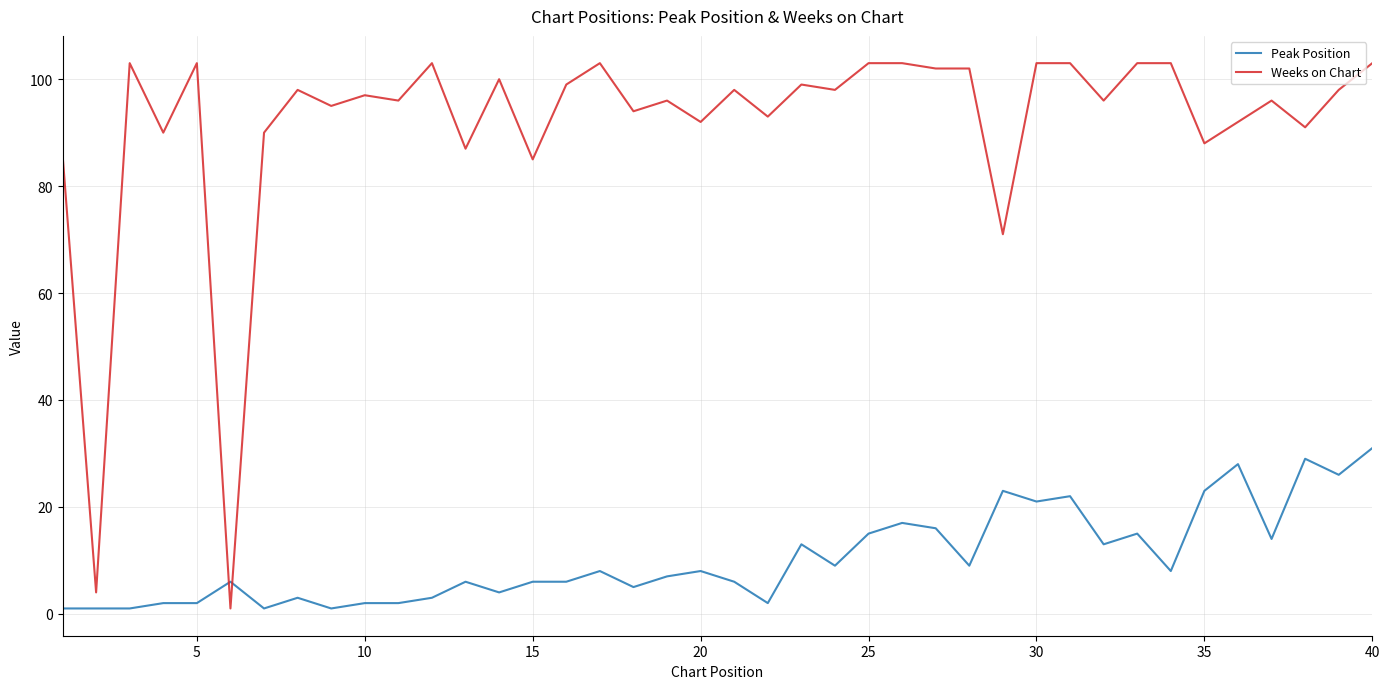

Reading left to right, transcribe all the data shown in this chart.

Peak Position: 1	1	1	2	2	6	1	3	1	2	2	3	6	4	6	6	8	5	7	8	6	2	13	9	15	17	16	9	23	21	22	13	15	8	23	28	14	29	26	31
Weeks on Chart: 86	4	103	90	103	1	90	98	95	97	96	103	87	100	85	99	103	94	96	92	98	93	99	98	103	103	102	102	71	103	103	96	103	103	88	92	96	91	98	103